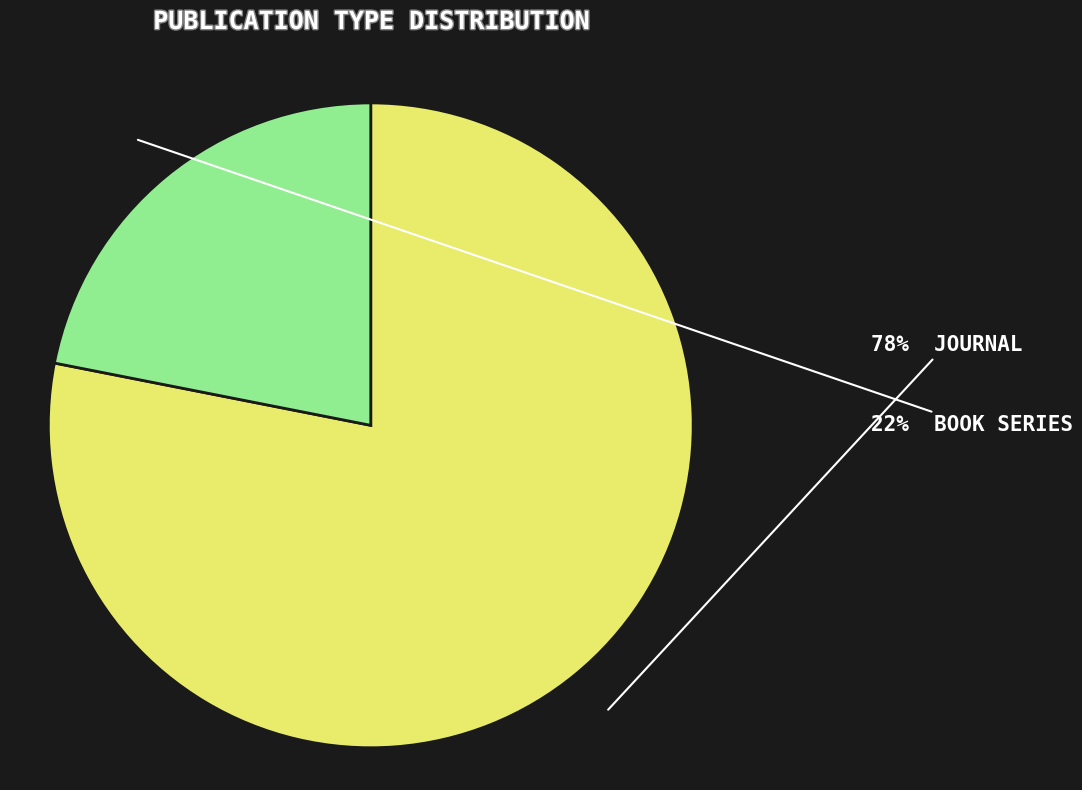

To the nearest percent, what is the average slice percentage?

50%